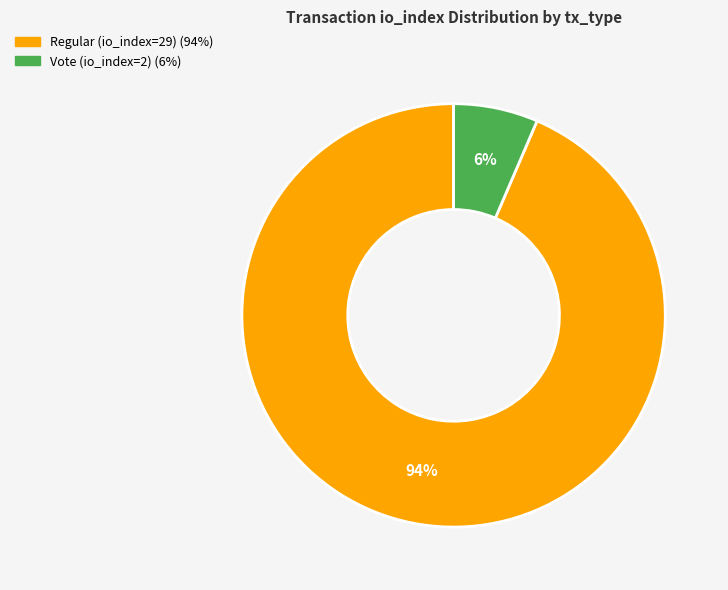

How many segments does this pie chart have?

2